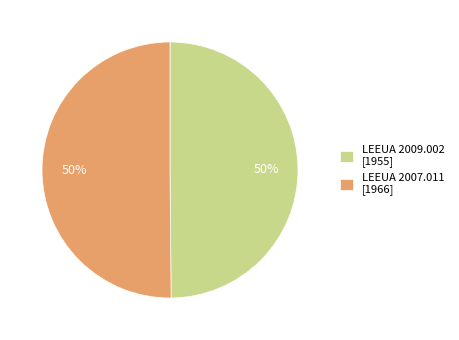

True or false: LEEUA 2007.011 [1966] accounts for 50% of the total.

True